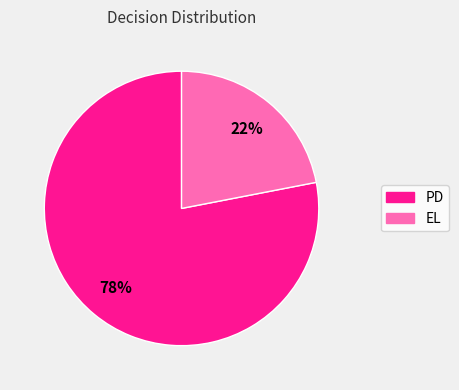

Between EL and PD, which is larger?

PD